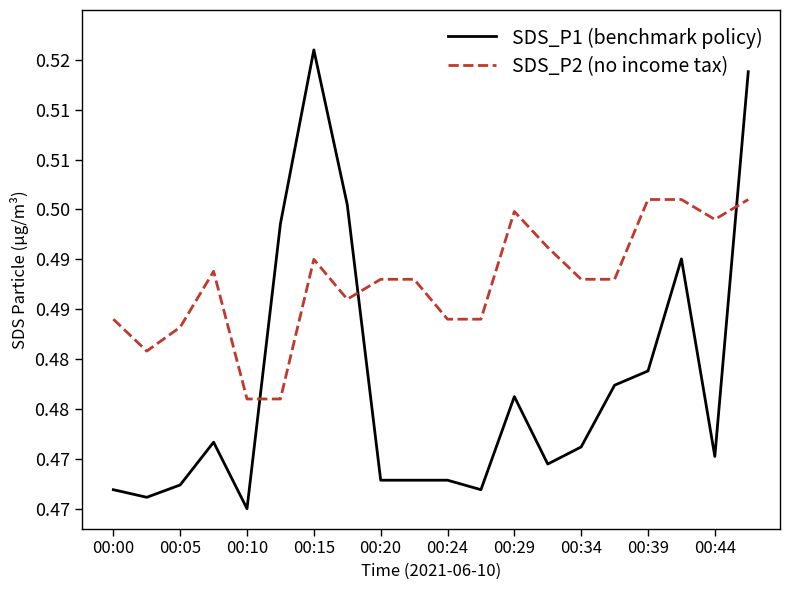

Does the chart have visible grid lines?

No